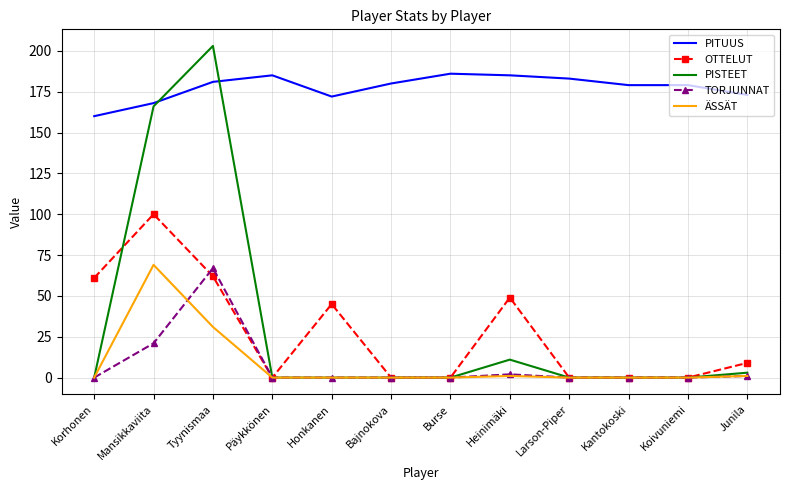

What is the highest value of the ÄSSÄT series?

69